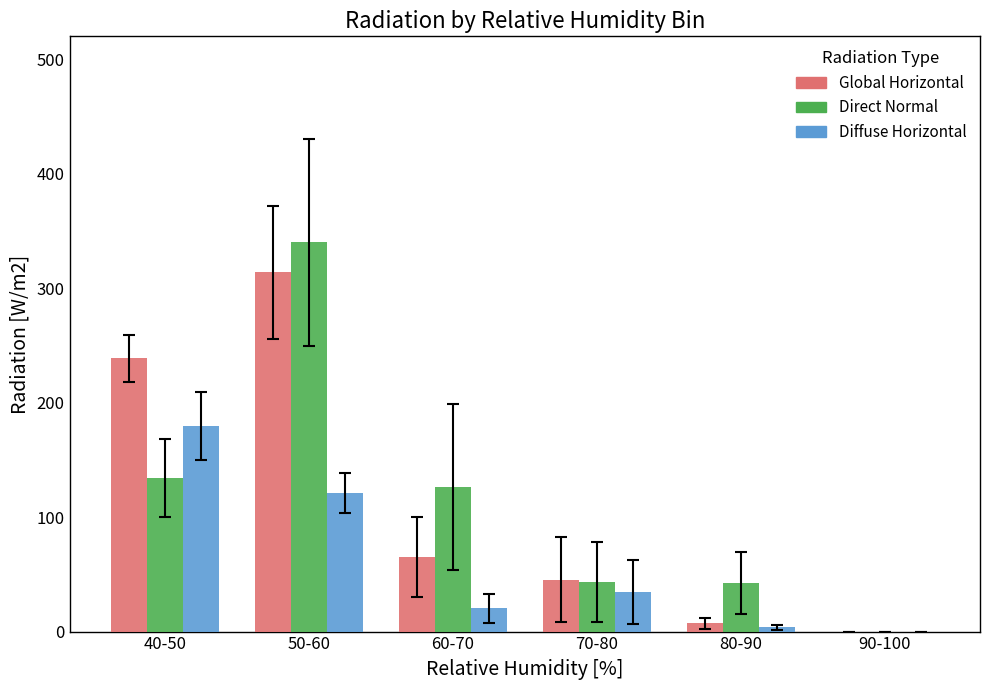

What is the greatest value displayed?

340.2